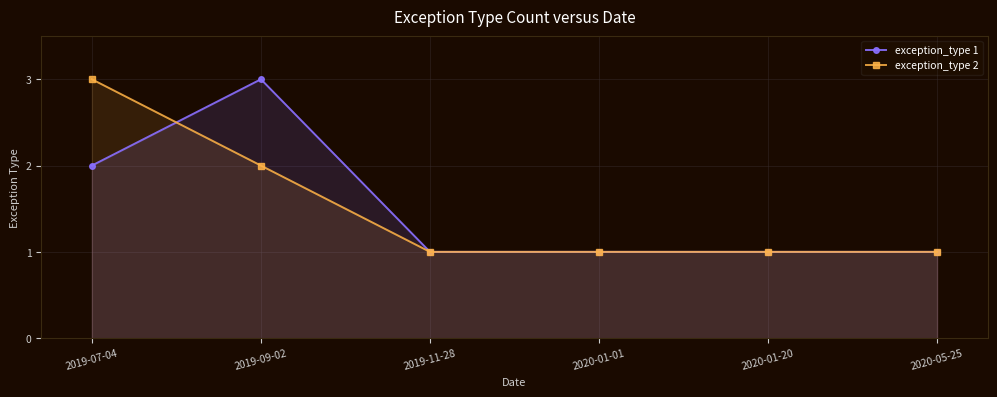

What is the label of the 3rd point from the left?

2019-11-28